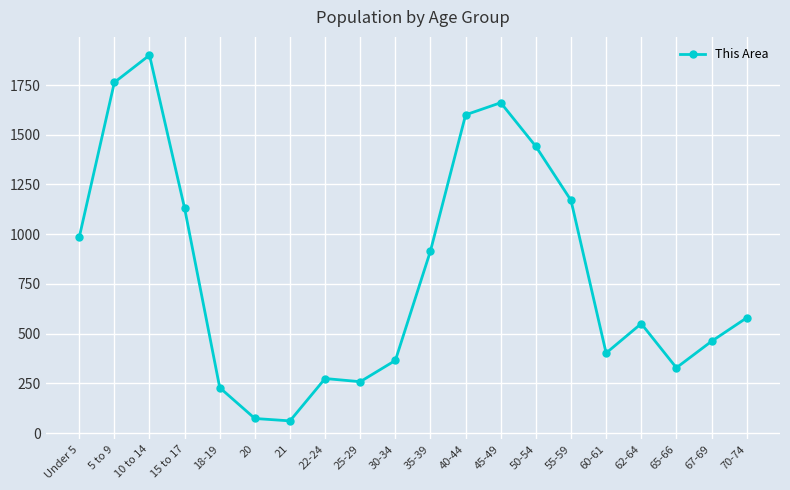

The chart shows a value of 2766 at 10 to 14. True or false?

False